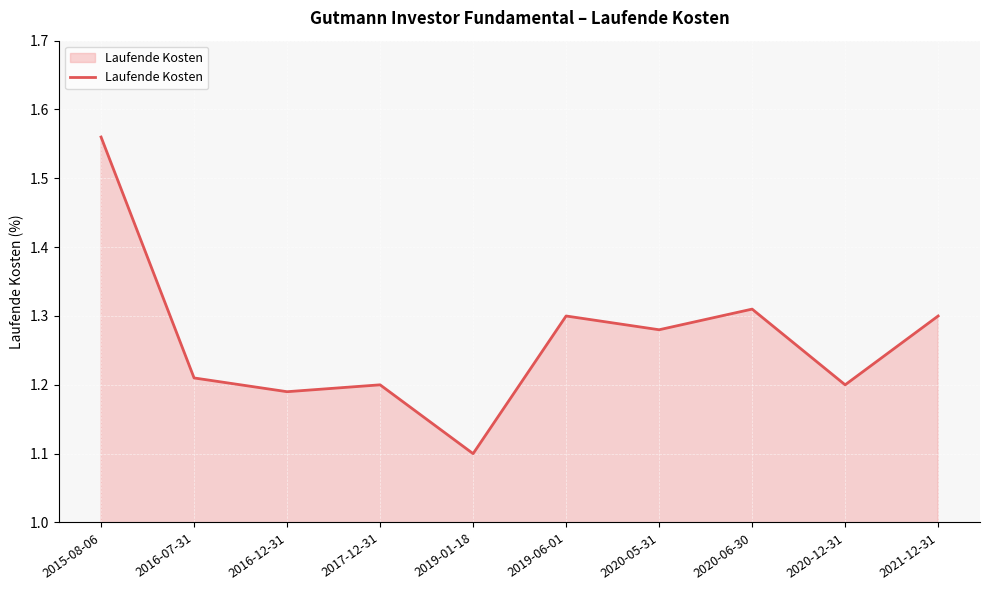

Between 2015-08-06 and 2020-06-30, which is larger?

2015-08-06